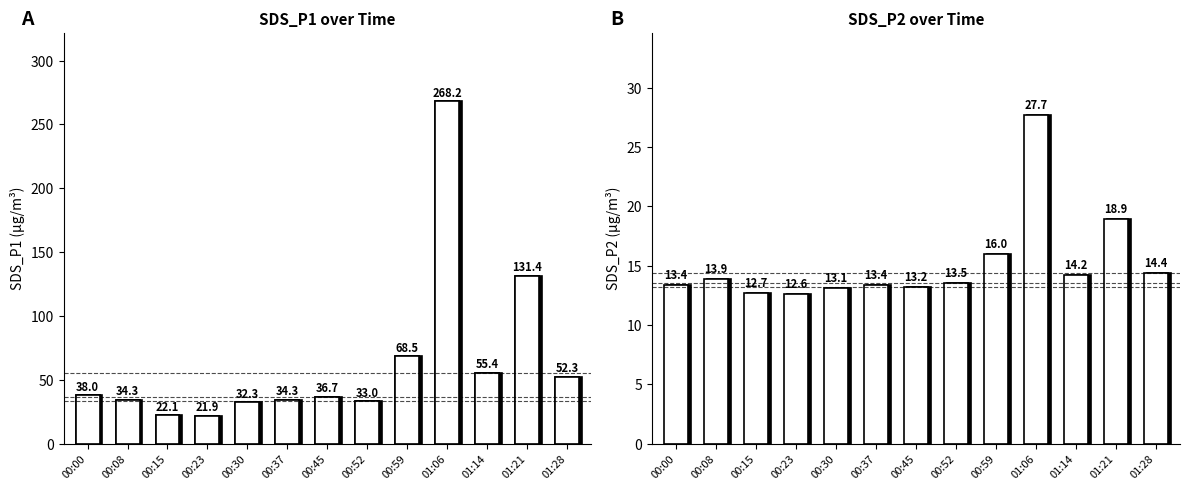

How many groups of bars are there?

13